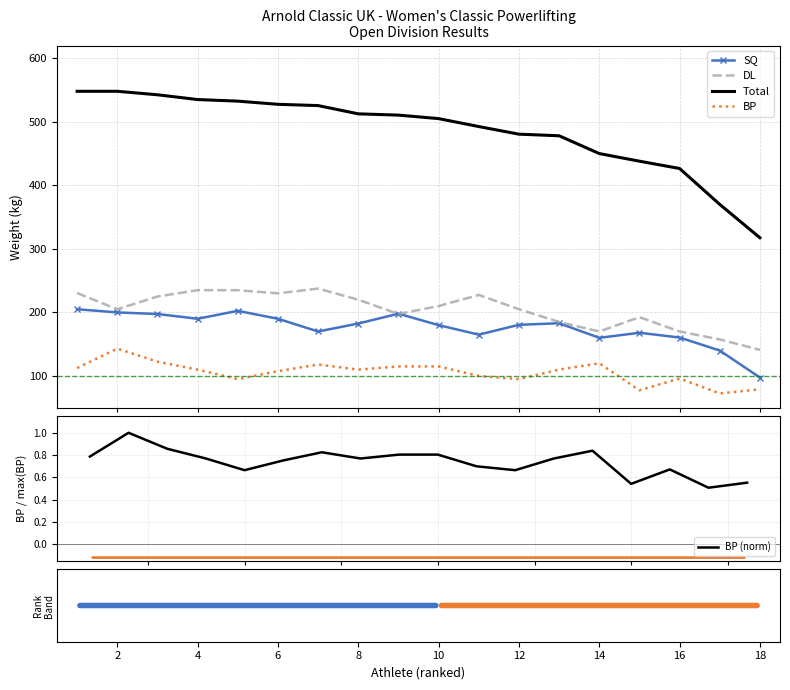

List the series in order of their peak value, highest first.

Total, DL, SQ, BP, BP (norm)